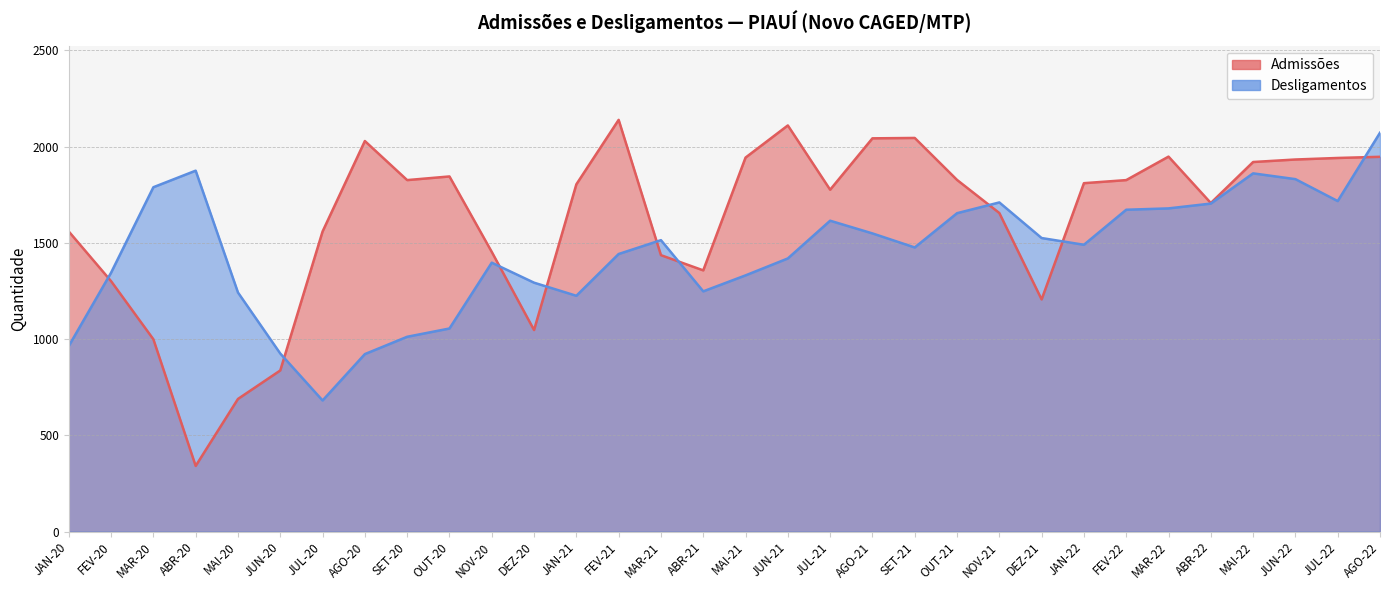

How many values in the Desligamentos series exceed 1490?

15